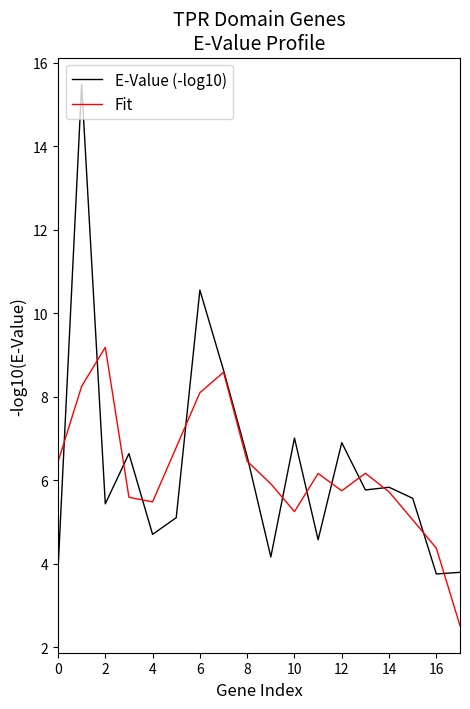

Rank the series by their maximum value, from lowest to highest.

Fit, E-Value (-log10)